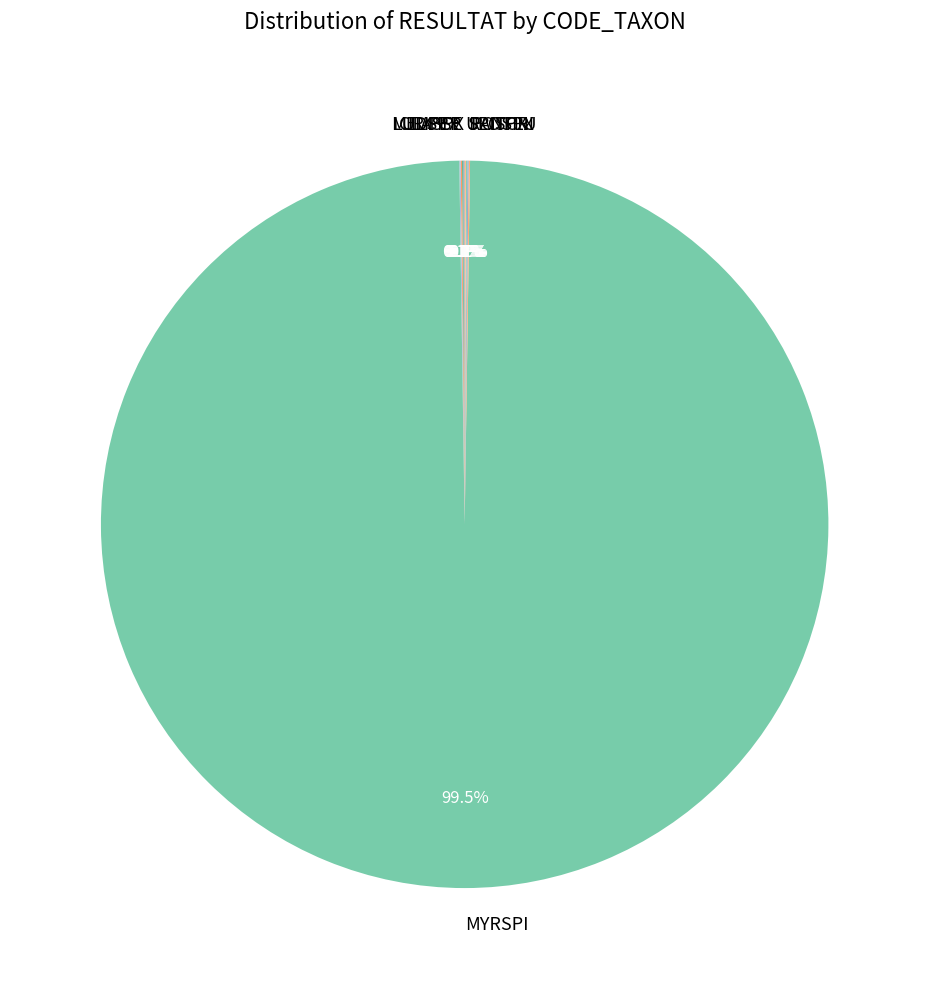

What is the largest slice in the pie chart?

MYRSPI